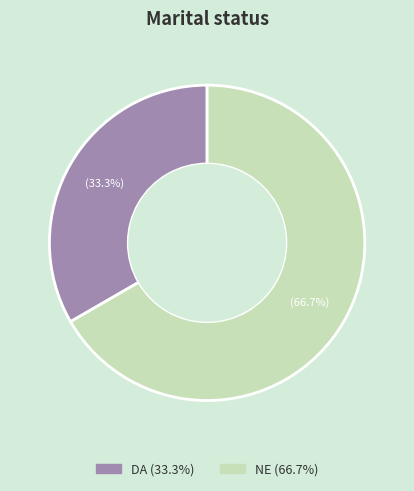

What is the smallest slice in the pie chart?

DA